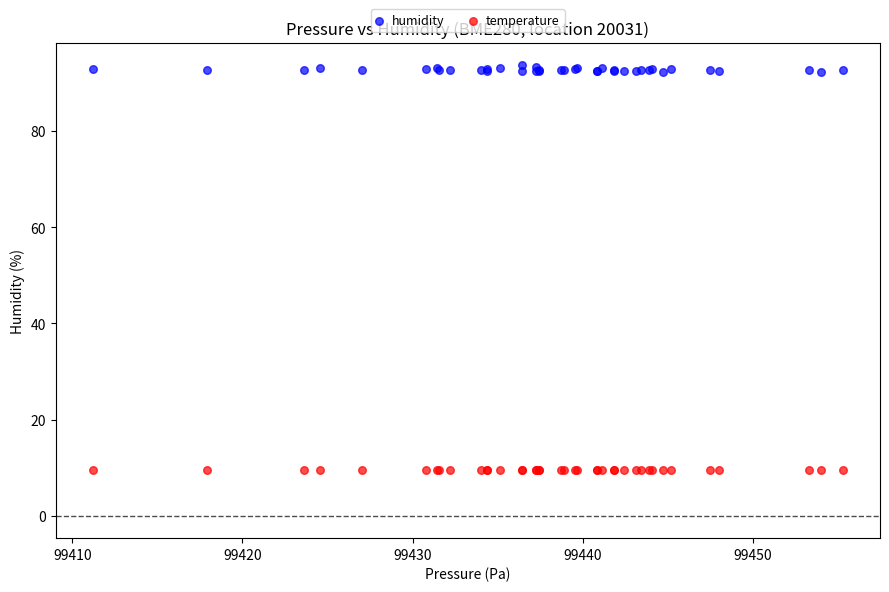

Which series reaches the maximum Y coordinate?

humidity